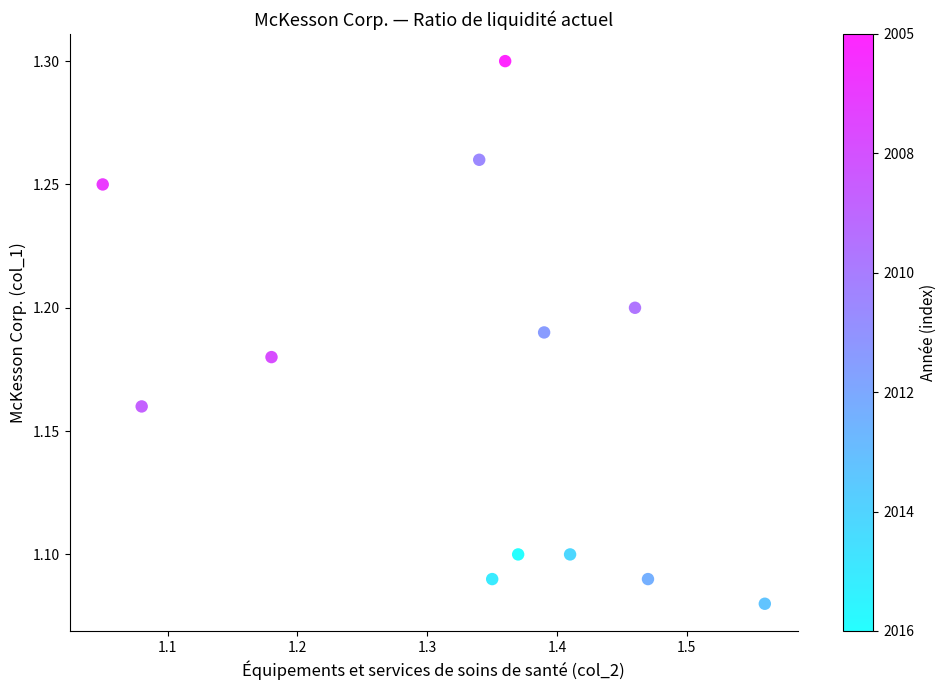

What is the range of X values (max minus min)?

0.5